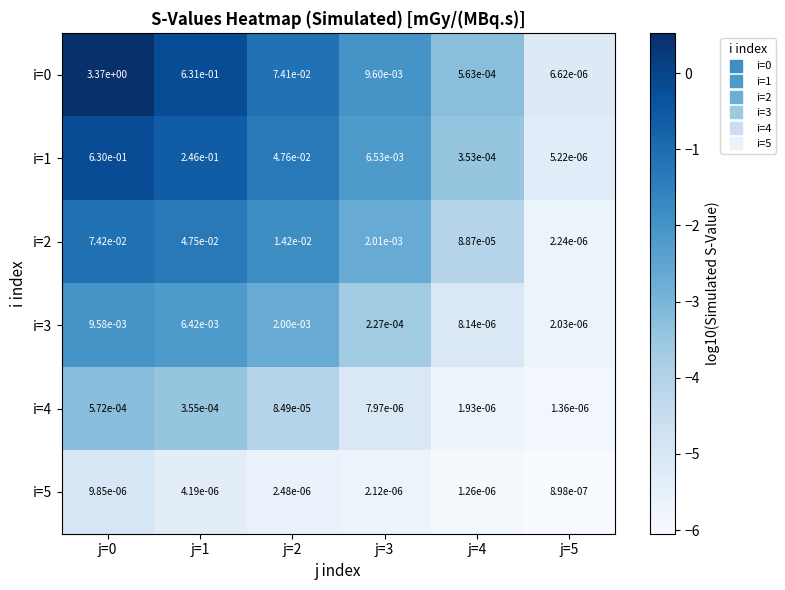

Is the value of i=2 at j=2 greater than the value of i=3 at j=5?

Yes